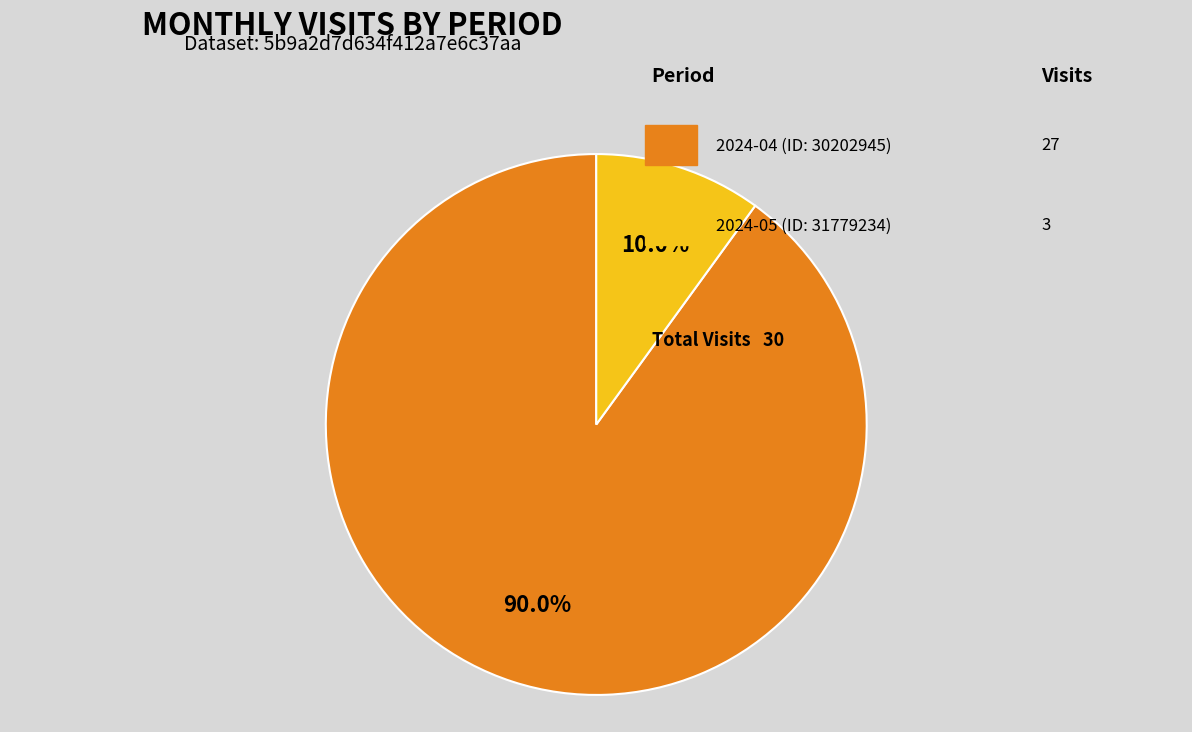

Does any single category account for the majority?

Yes